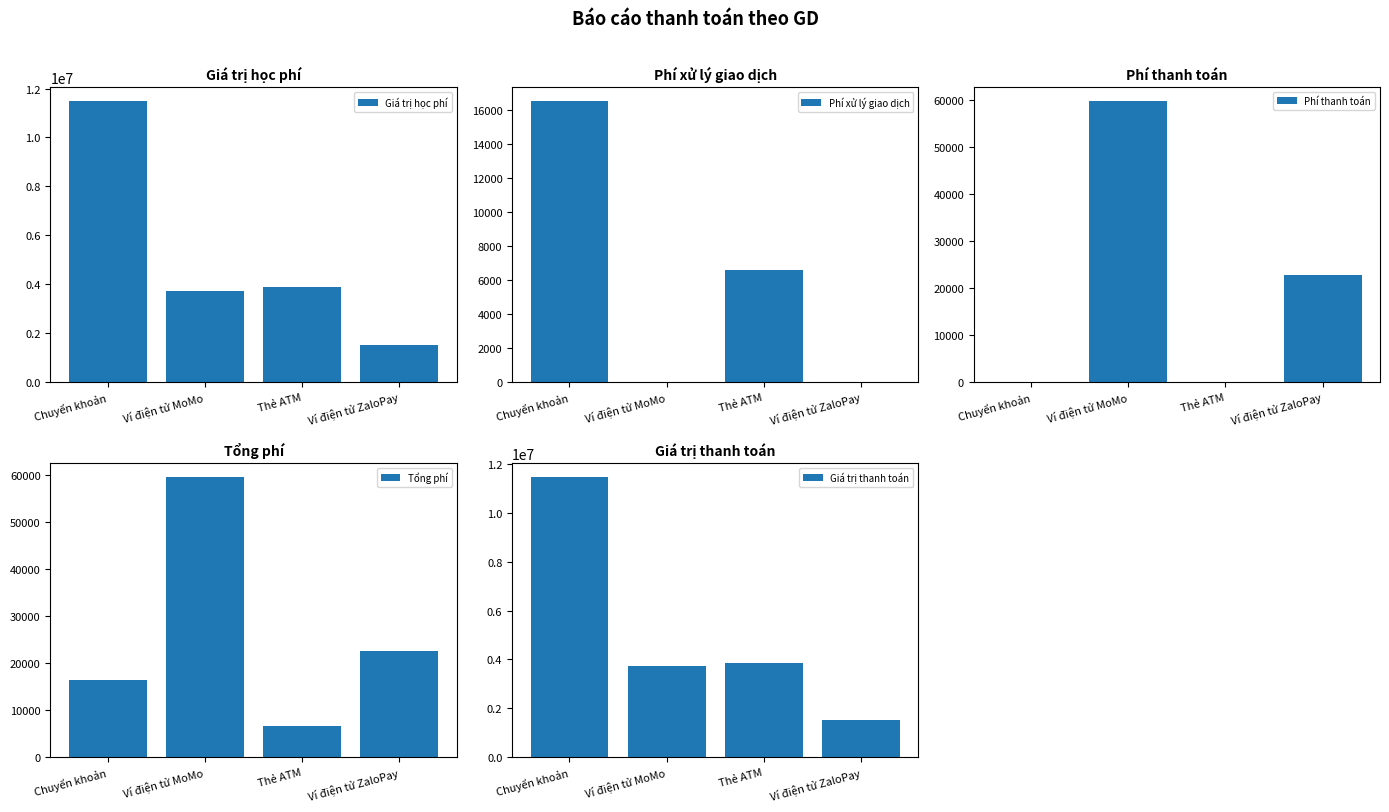

How many data points in Phí xử lý giao dịch are above 6600?

1